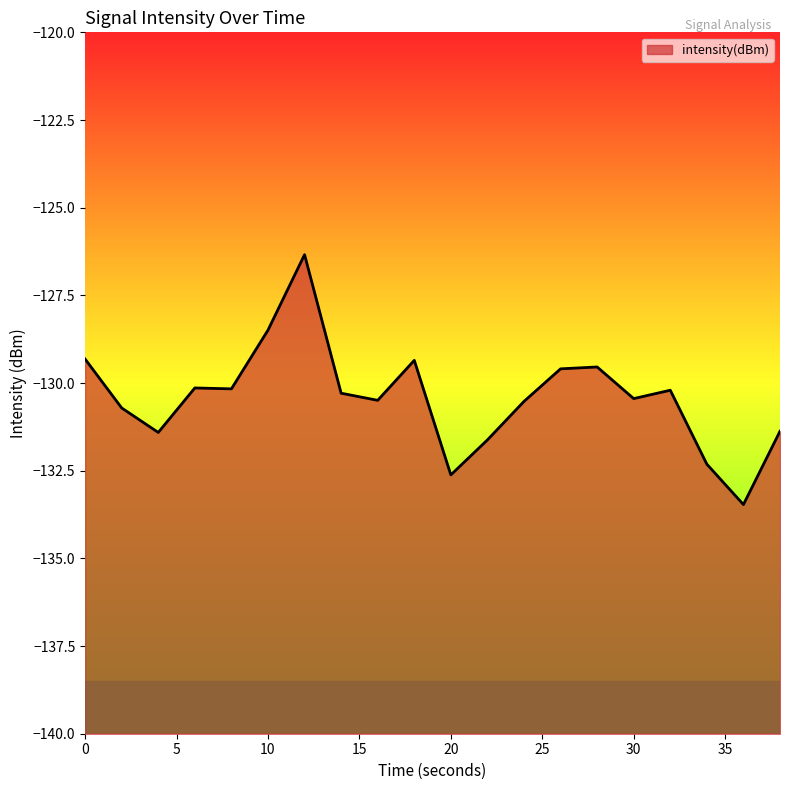

Reading left to right, what are all the values shown in this chart?

-129.3	-130.7	-131.4	-130.1	-130.2	-128.5	-126.3	-130.3	-130.5	-129.4	-132.6	-131.6	-130.5	-129.6	-129.5	-130.4	-130.2	-132.3	-133.5	-131.4